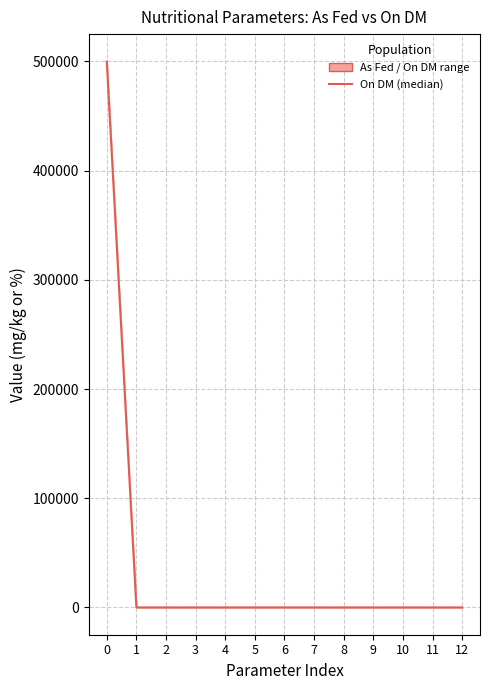

Is it true that the value at 8 is -177059?

False